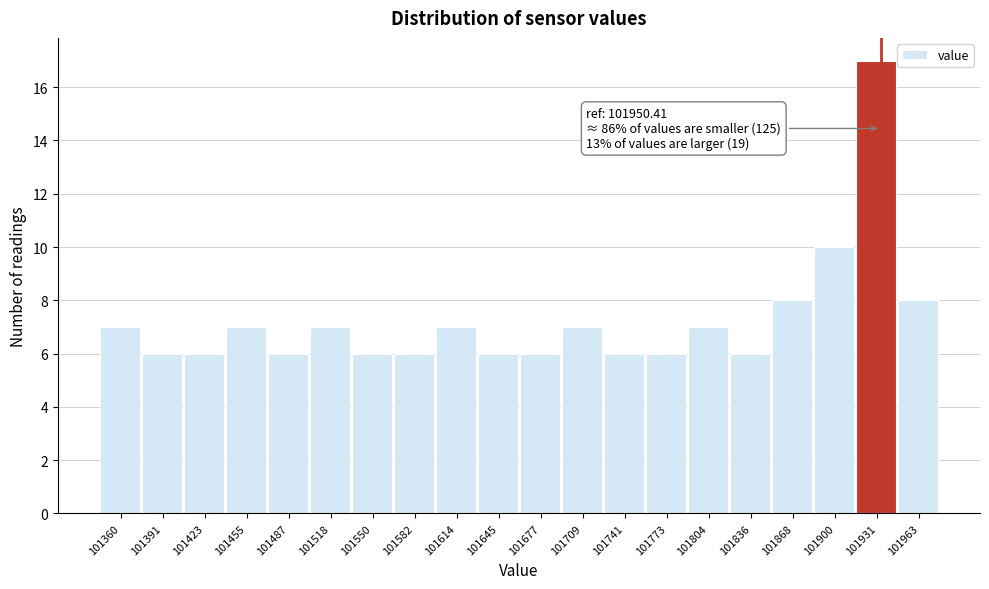

Reading left to right, list all the values displayed in this chart.

101360=7	101391=6	101423=6	101455=7	101487=6	101518=7	101550=6	101582=6	101614=7	101645=6	101677=6	101709=7	101741=6	101773=6	101804=7	101836=6	101868=8	101900=10	101931=17	101963=8